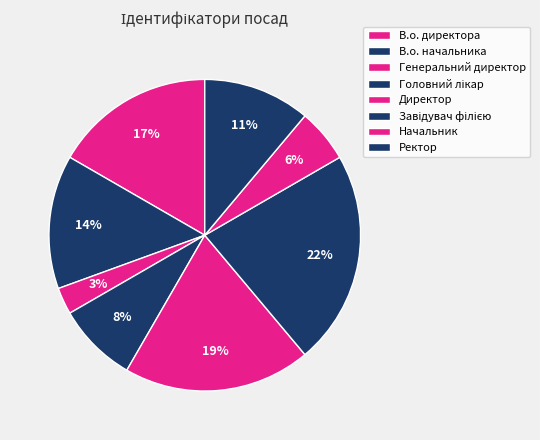

How many slices are in this pie chart?

8